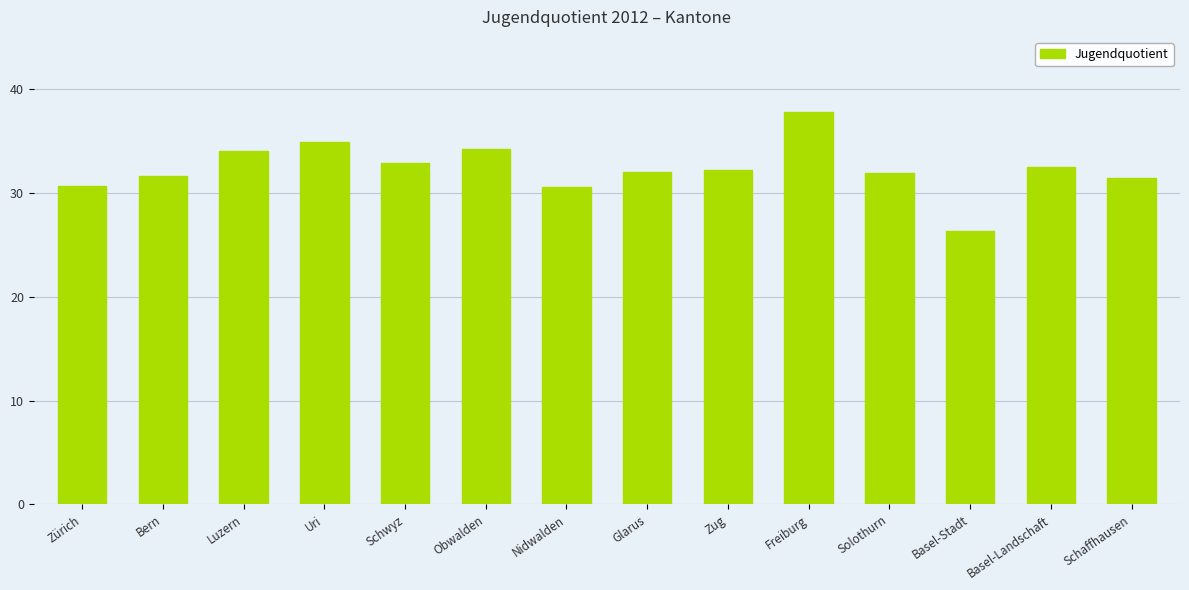

What position from the right is Luzern?

12